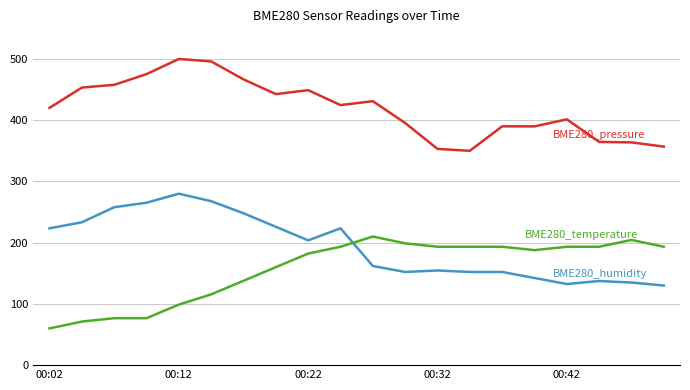

What is the smallest value displayed?

60.0